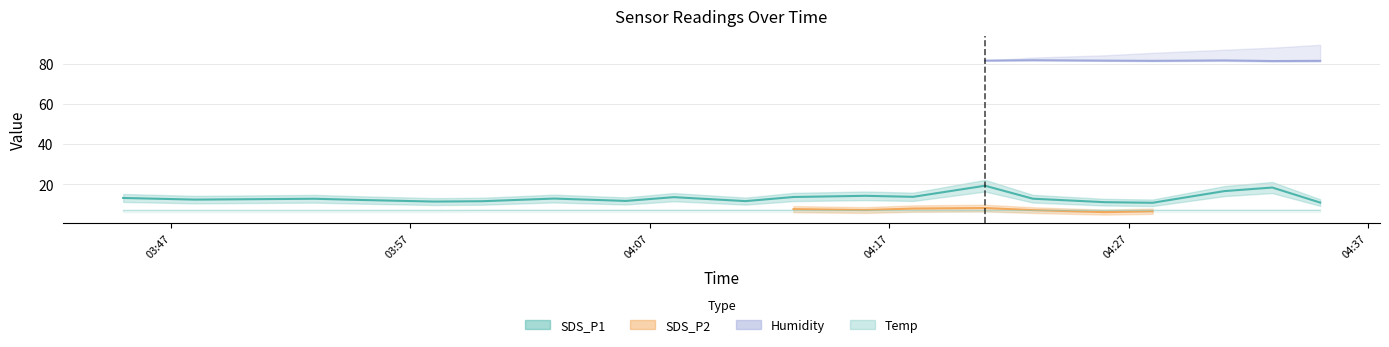

List the labels in order of Temp value, smallest first.

2022/01/20 03:45, 2022/01/20 03:48, 2022/01/20 03:53, 2022/01/20 03:55, 2022/01/20 03:58, 2022/01/20 04:00, 2022/01/20 04:03, 2022/01/20 04:06, 2022/01/20 04:08, 2022/01/20 04:11, 2022/01/20 04:13, 2022/01/20 04:16, 2022/01/20 04:18, 2022/01/20 04:21, 2022/01/20 04:23, 2022/01/20 04:26, 2022/01/20 04:28, 2022/01/20 04:31, 2022/01/20 04:33, 2022/01/20 04:35